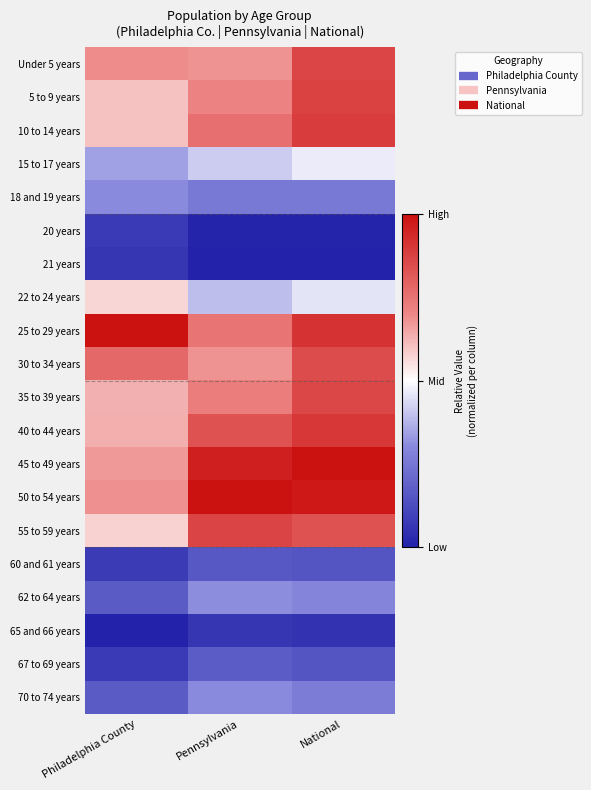

At how many categories does at least one series exceed 0?

3